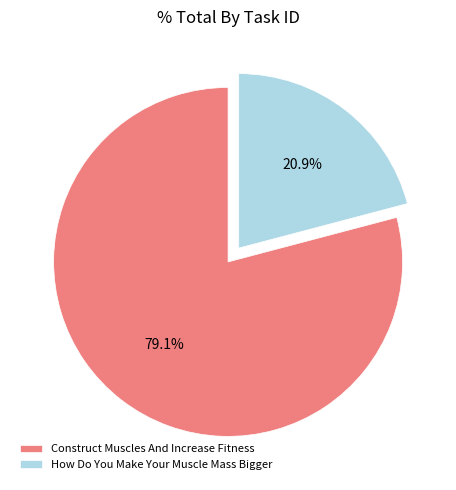

To the nearest percent, what is the difference between the largest and smallest slice percentages?

58%